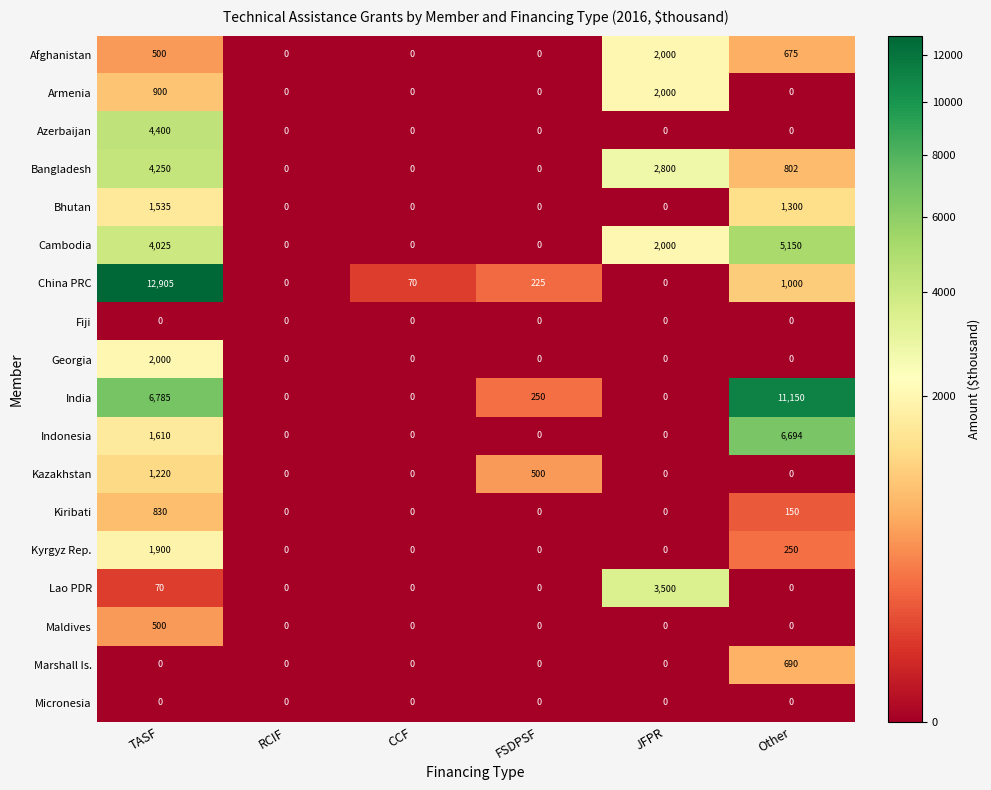

Where is India nearest to the value 5575?

TASF